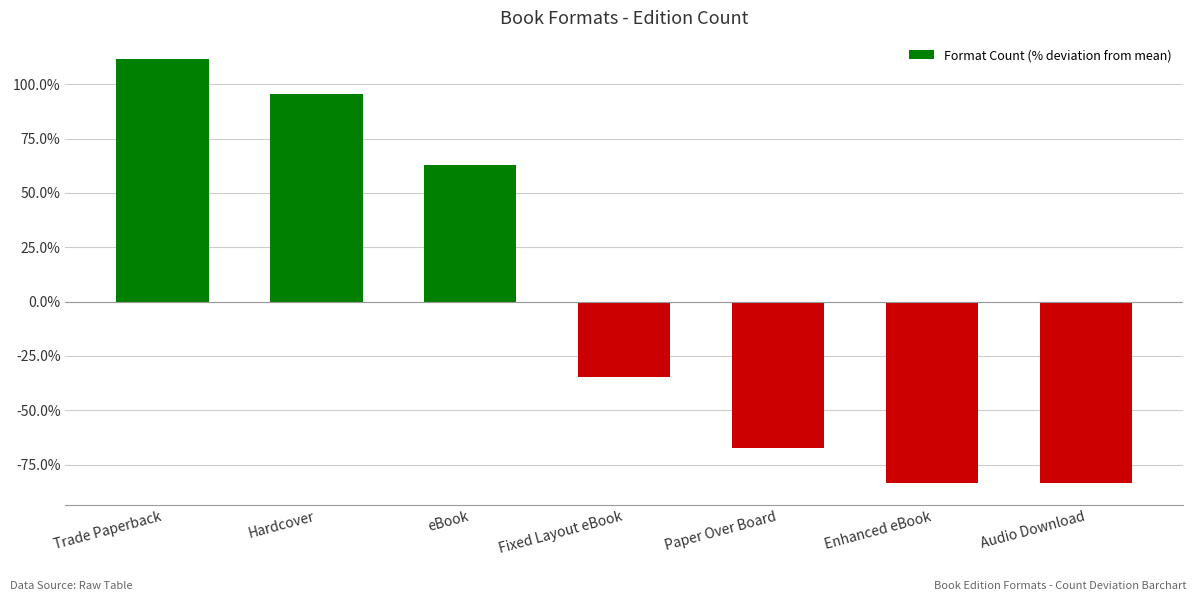

Reading right to left, extract all data points from this chart.

Audio Download=-83.7	Enhanced eBook=-83.7	Paper Over Board=-67.4	Fixed Layout eBook=-34.9	eBook=62.8	Hardcover=95.3	Trade Paperback=111.6